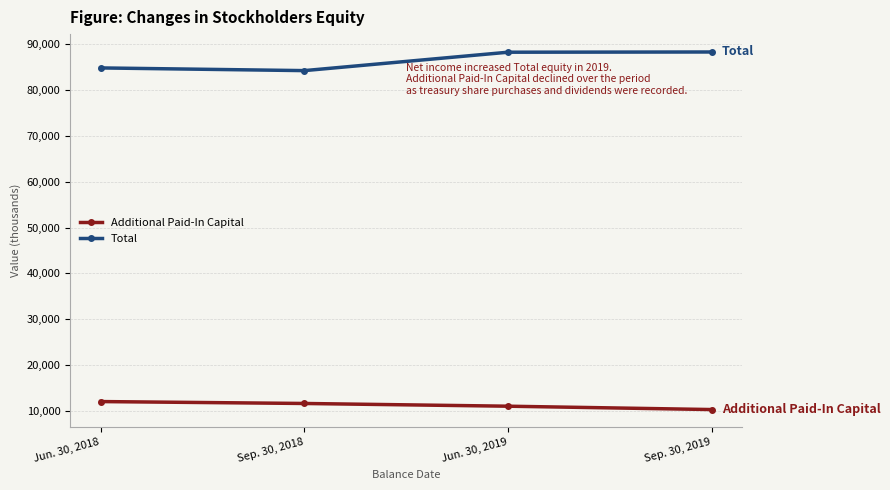

Is it true that Total equals 84865 at Jun. 30, 2018?

True